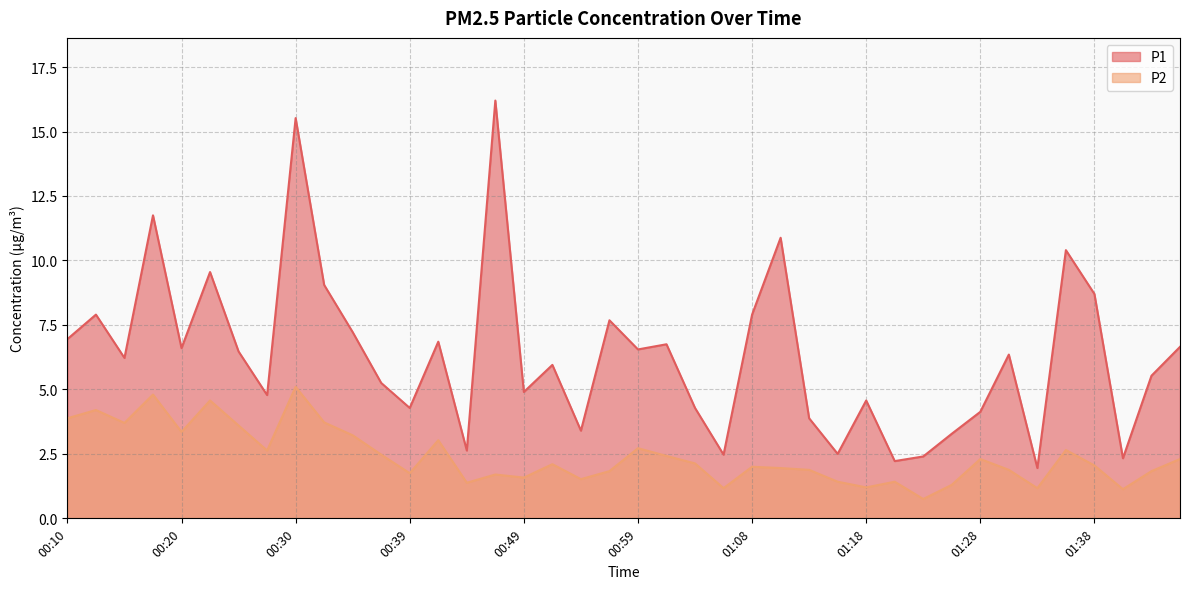

Is the value of P2 at 01:40 greater than the value of P1 at 00:56?

No